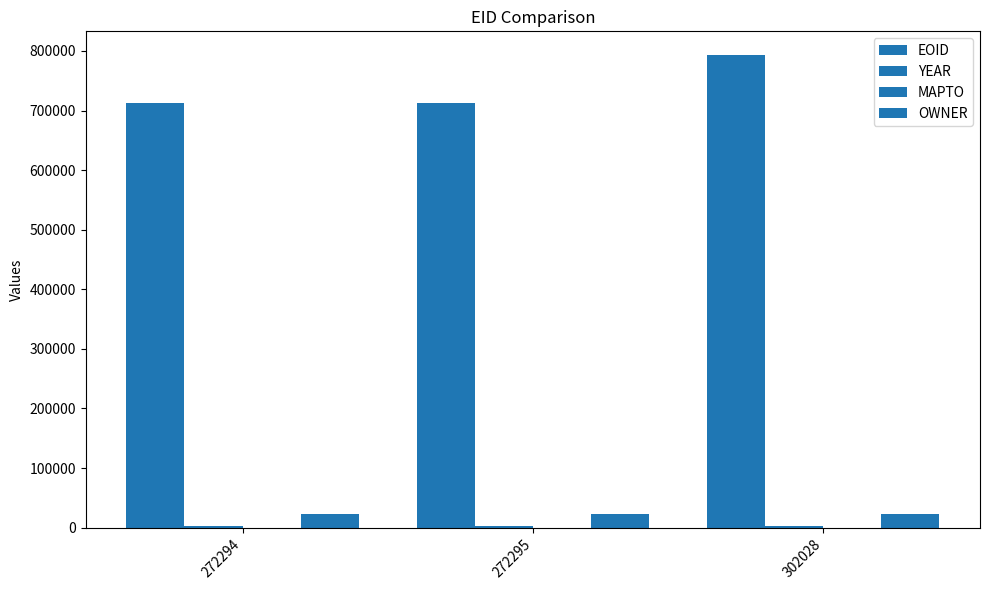

How many groups of bars are there?

3